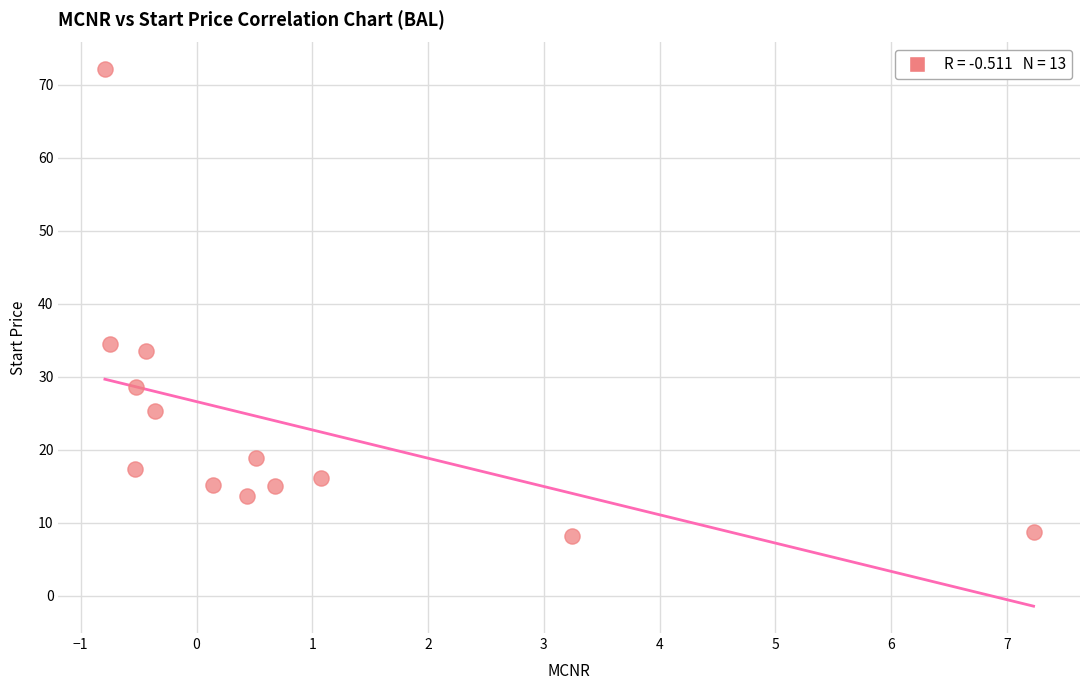

What is the range of X values (max minus min)?

8.0